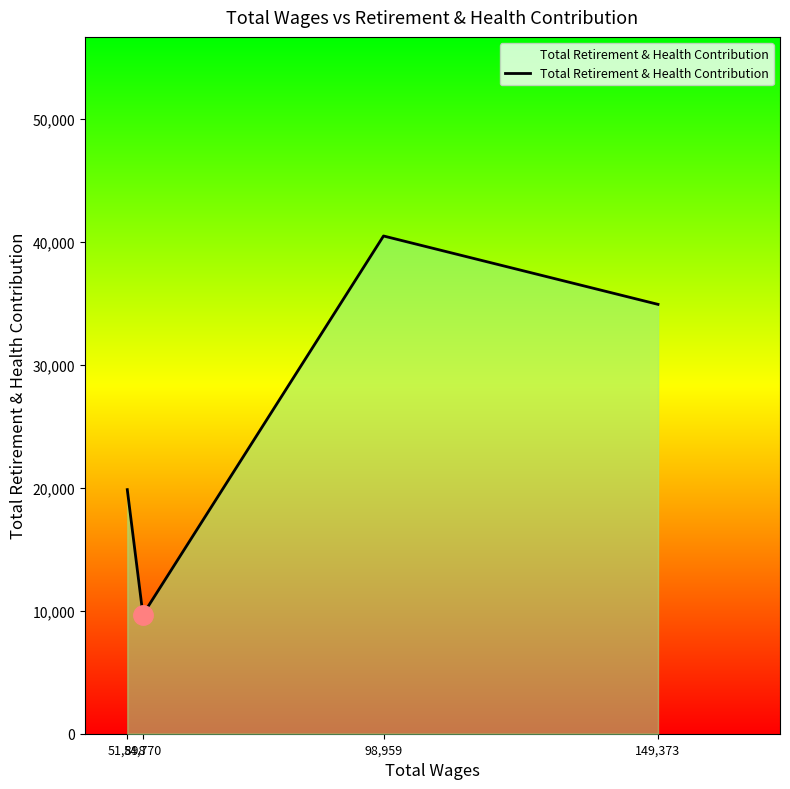

Reading right to left, list all the values displayed in this chart.

149,373=34935	98,959=40499	54,770=9691	51,898=19860